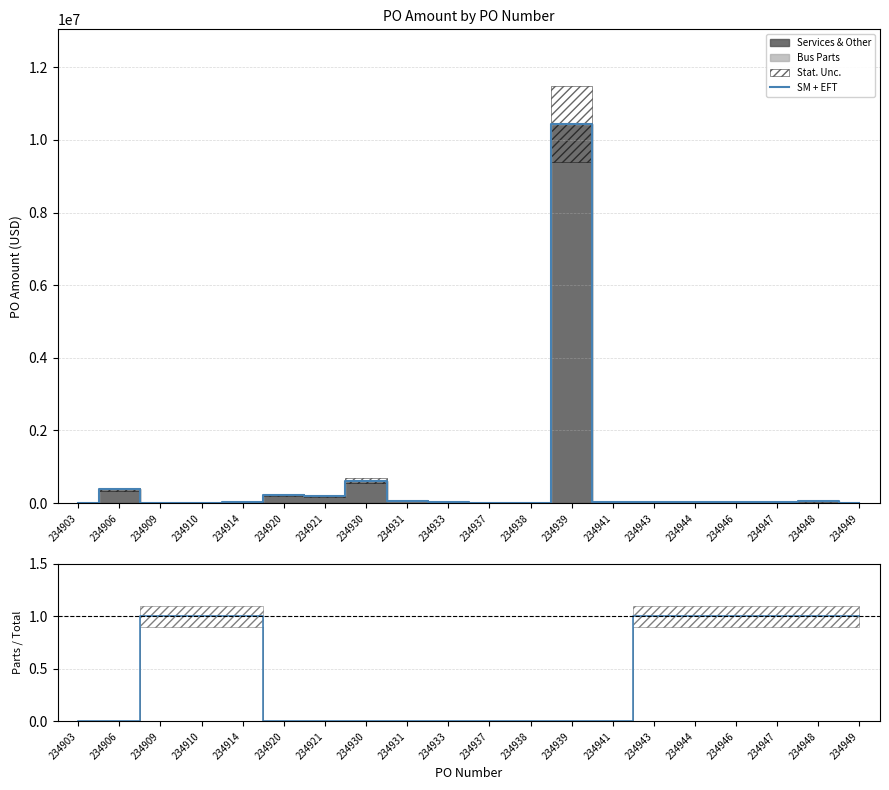

At which label is SM + EFT closest to 5225453?

234930